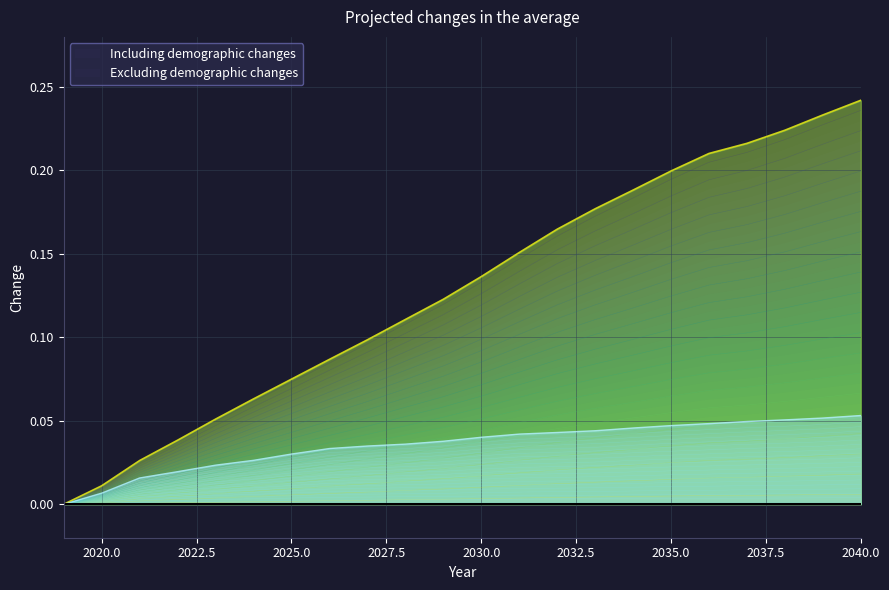

How many values in the Excluding demographic changes series exceed 0?

21